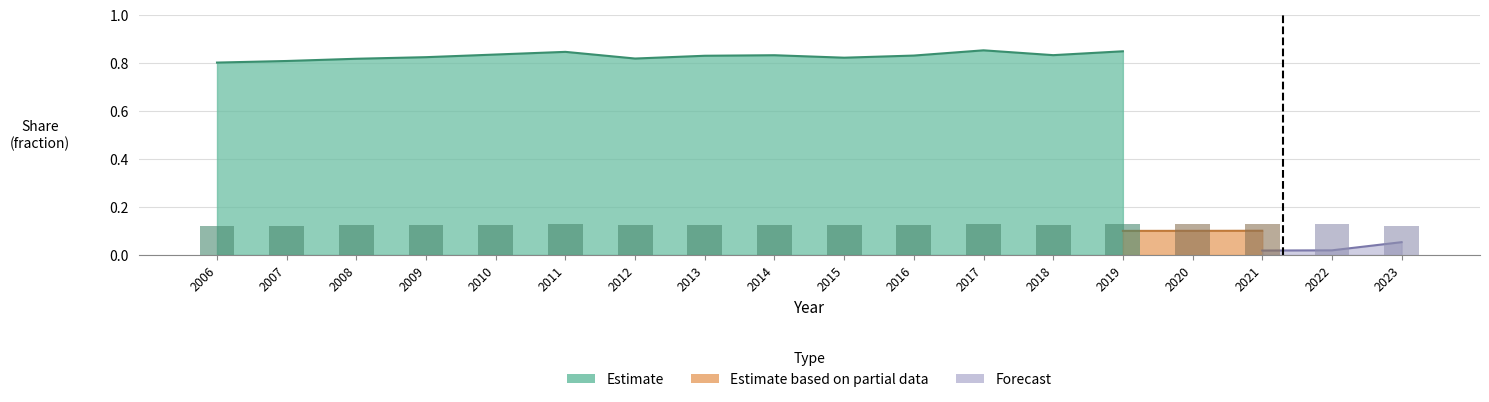

What is the greatest value displayed?

0.9